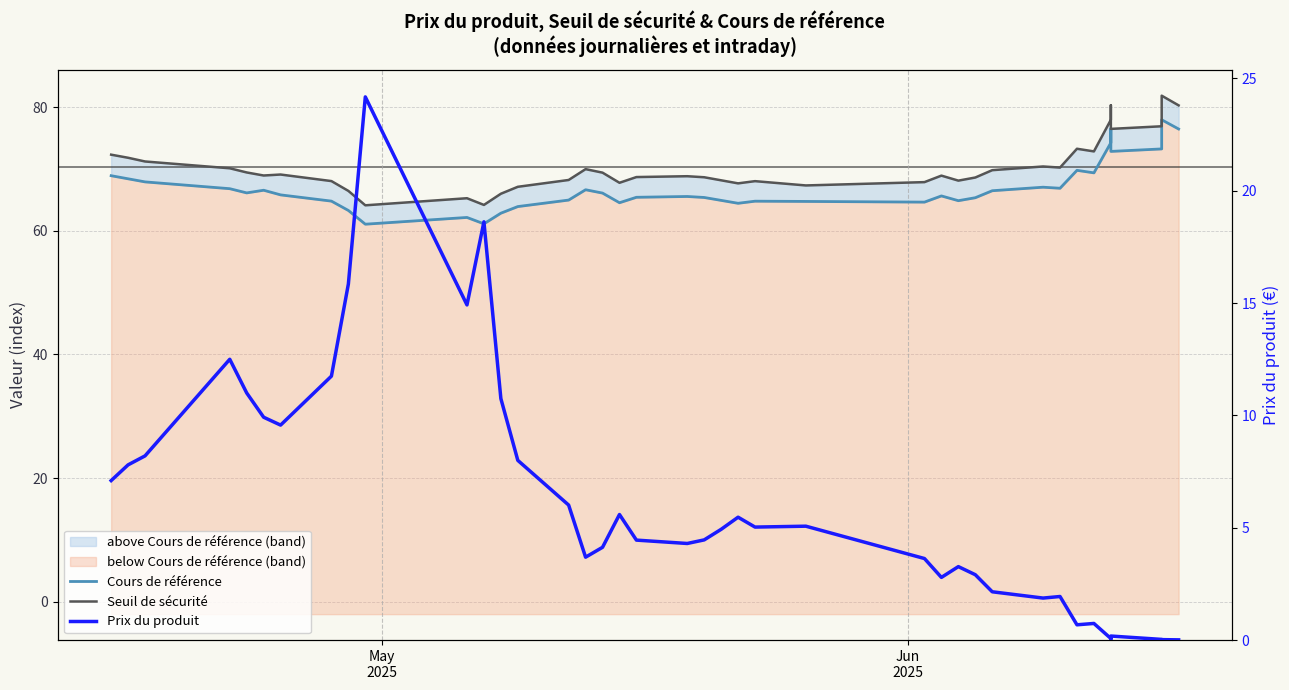

True or false: Cours de référence and Prix du produit intersect in this chart.

False